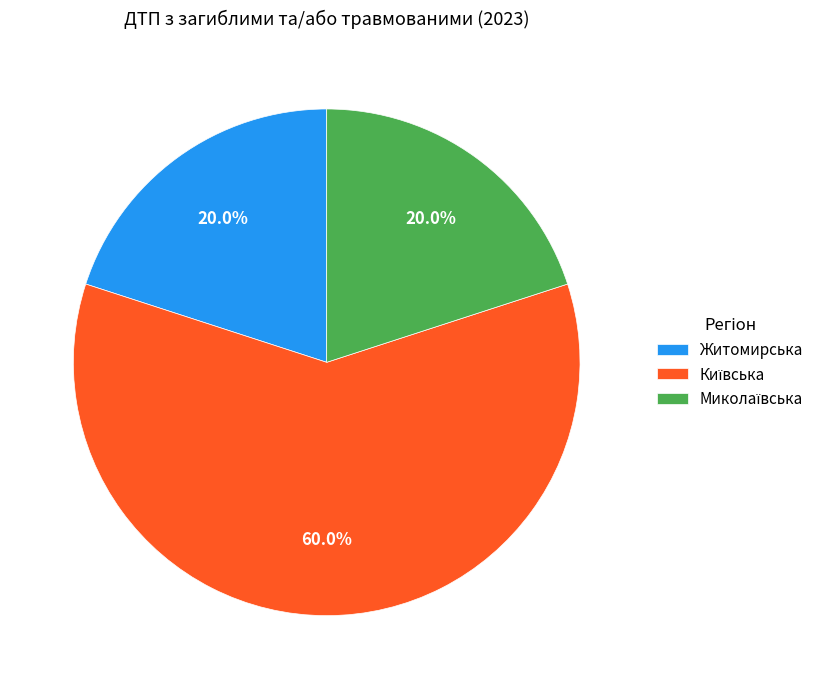

To the nearest percent, what is the difference between the largest and smallest slice percentages?

40%